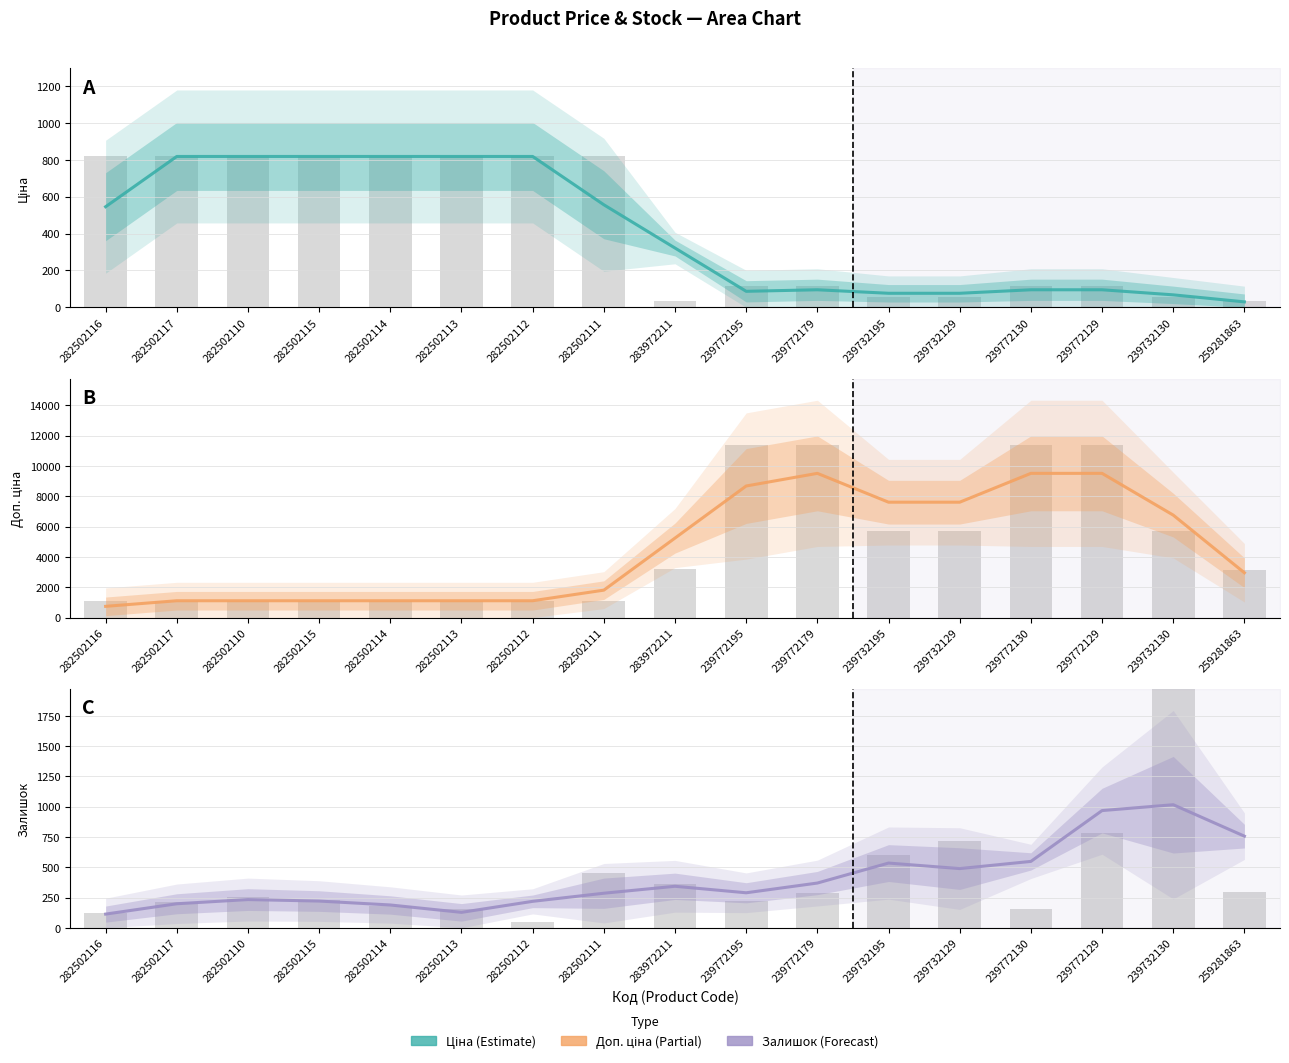

List the series in order of their peak value, lowest first.

Ціна, Залишок, Доп. ціна